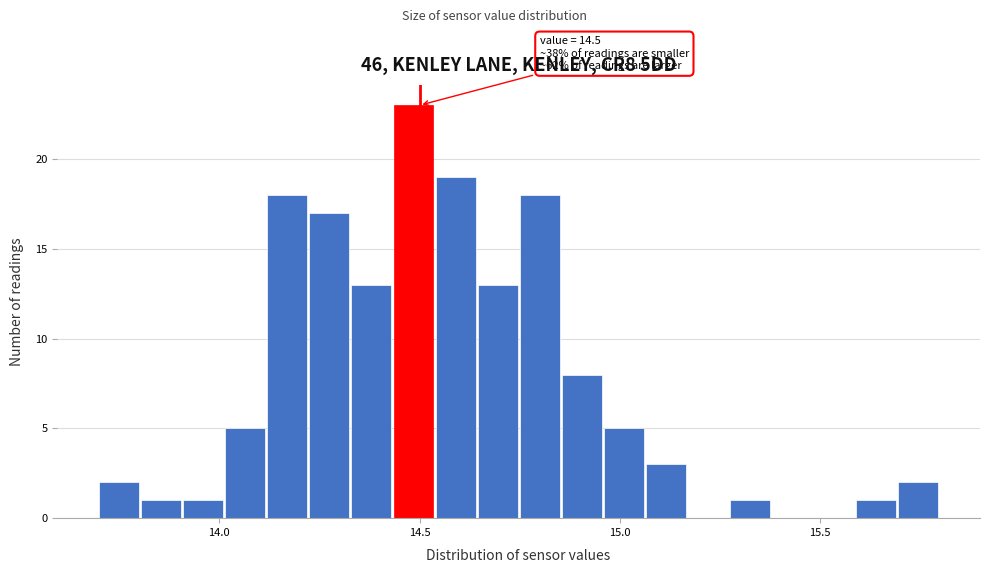

Read against the x-axis, roughly where is the centre of the tallest bar?

14.50